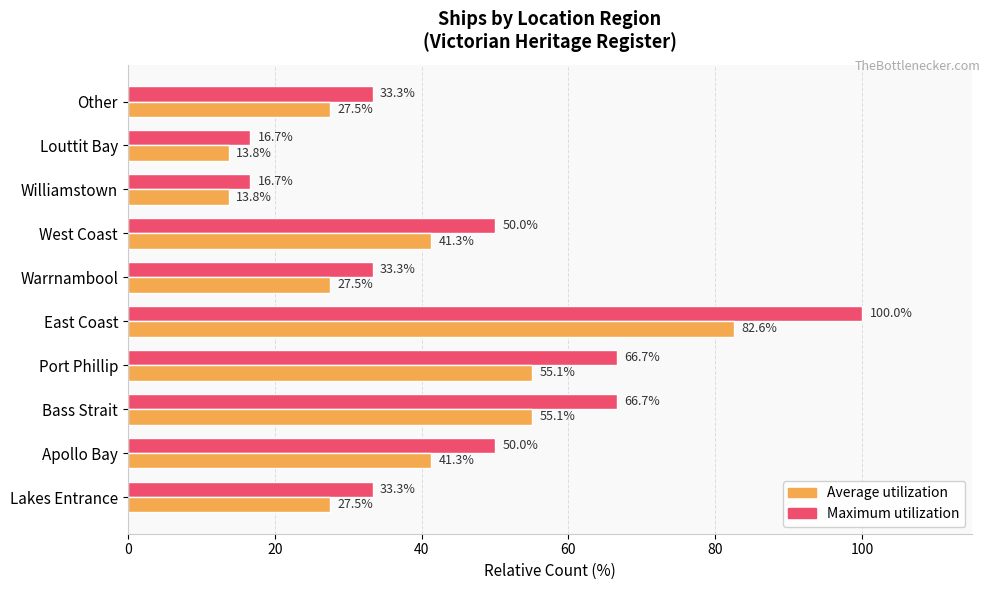

At which category is the sum across all series the highest?

East Coast